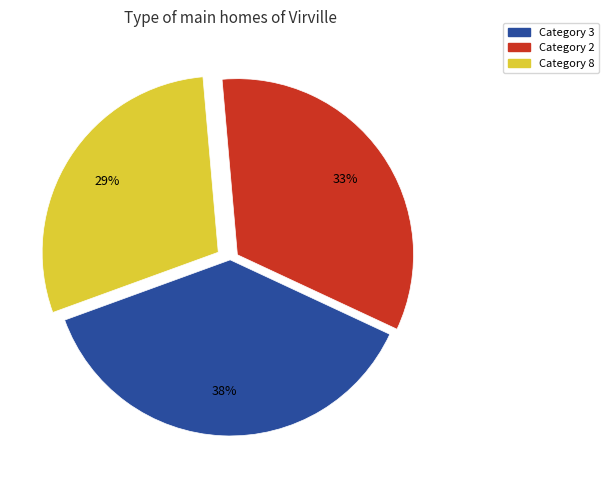

Does any single category account for the majority?

No